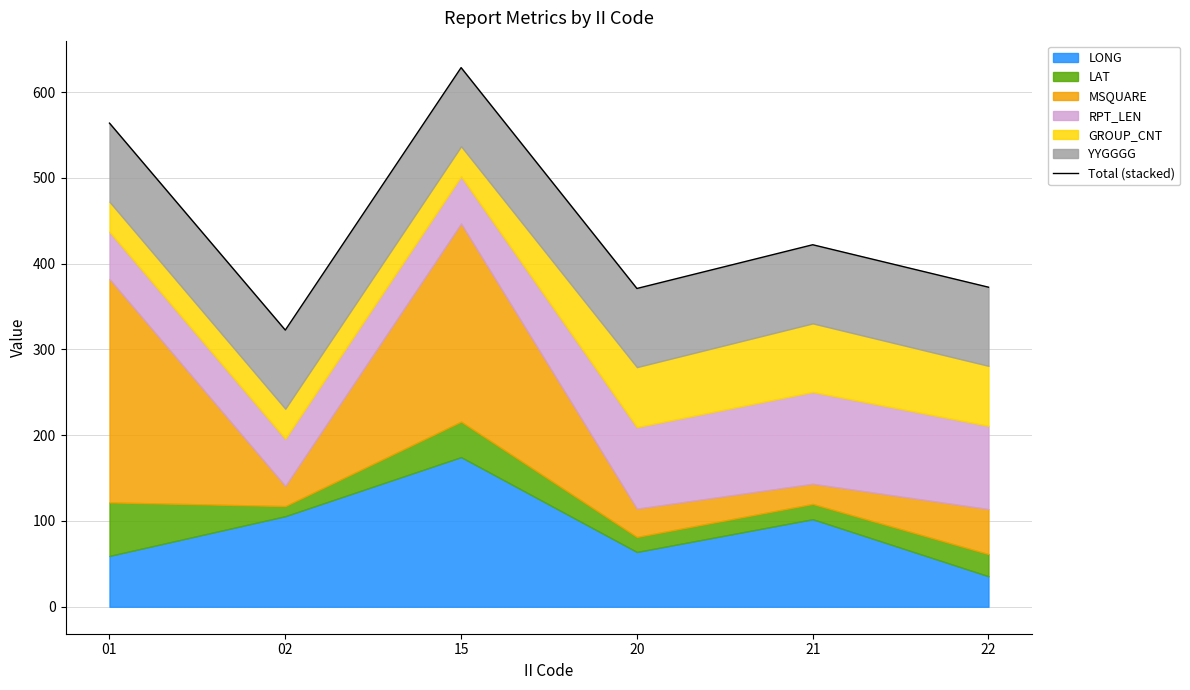

Where does the data first go above 422?

01